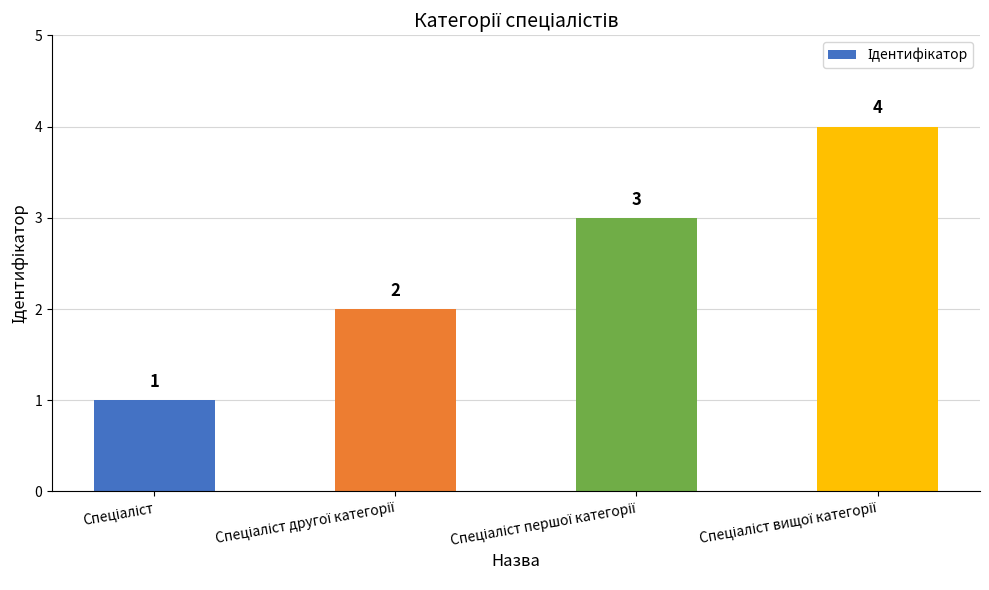

What is the sum of all values?

10